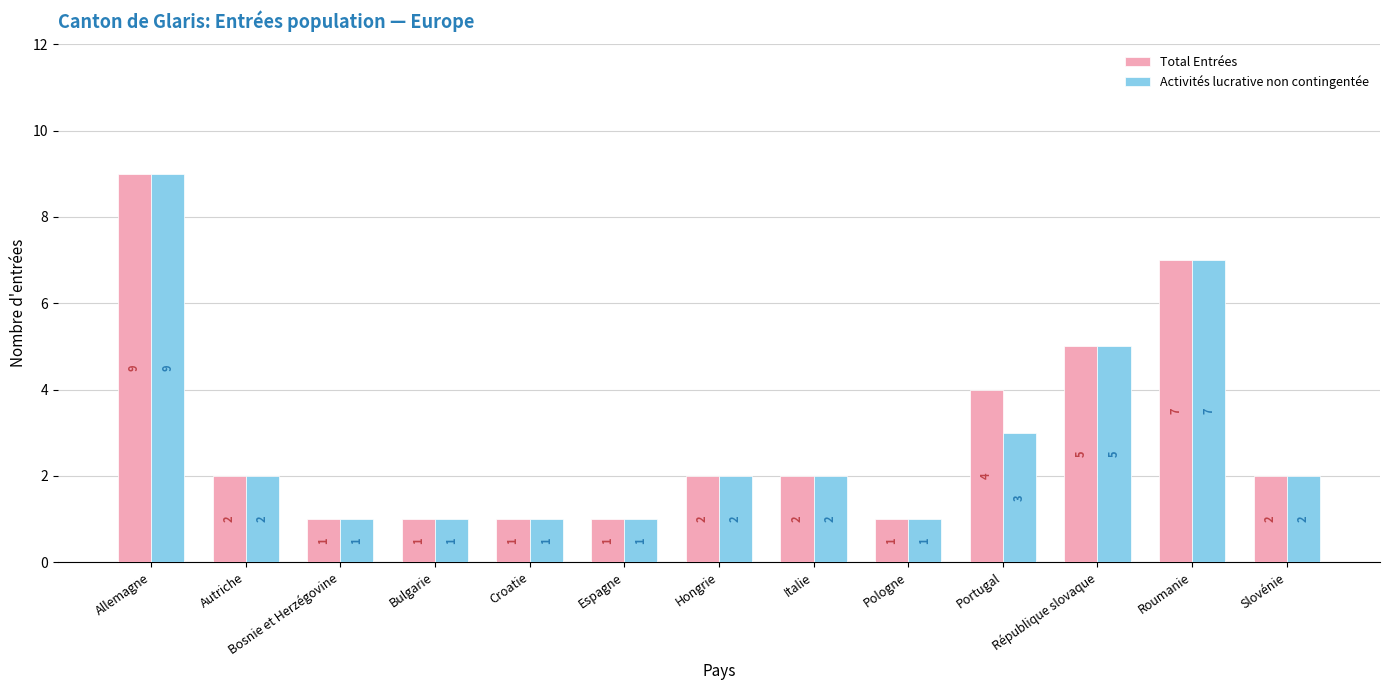

What are all the series names shown in the legend?

Total Entrées, Activités lucrative non contingentée